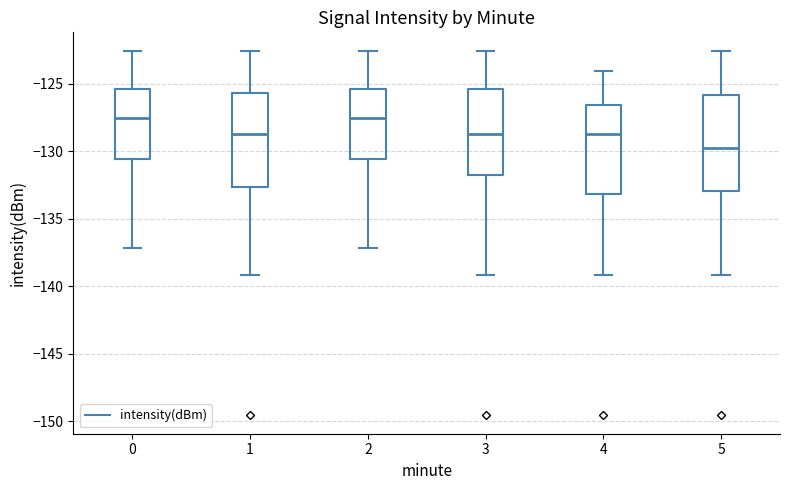

Where is the upper edge of the box at x = 0 on the y-axis? The values are not printed on the chart, so give them approximately, as read against the axis.

-125.5